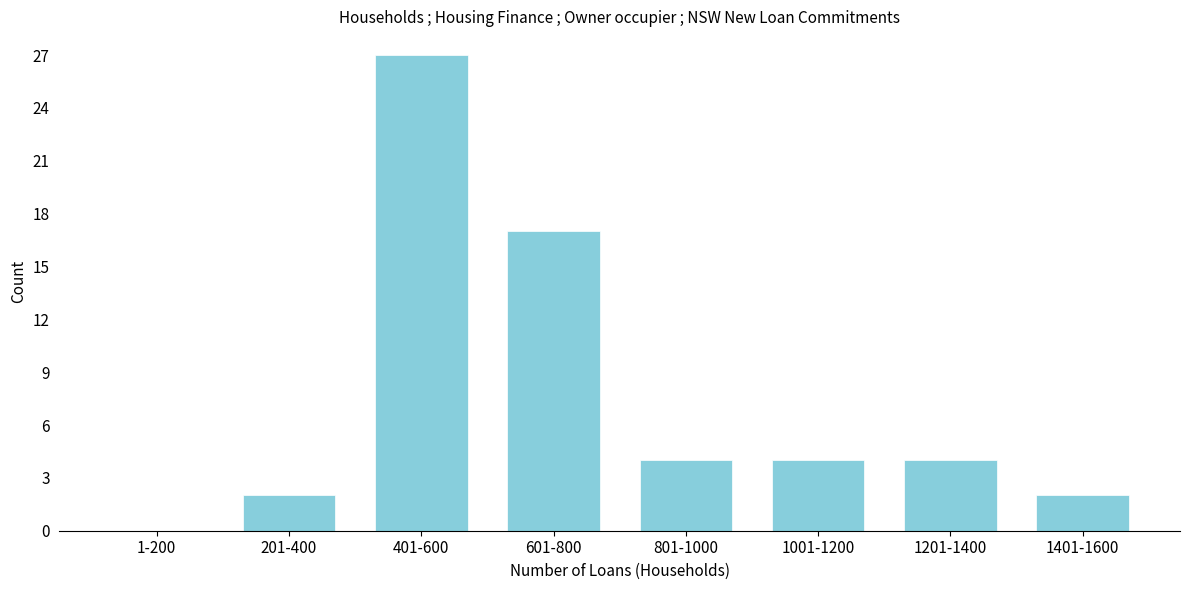

Reading right to left, extract all data points from this chart.

1401-1600=2	1201-1400=4	1001-1200=4	801-1000=4	601-800=17	401-600=27	201-400=2	1-200=0